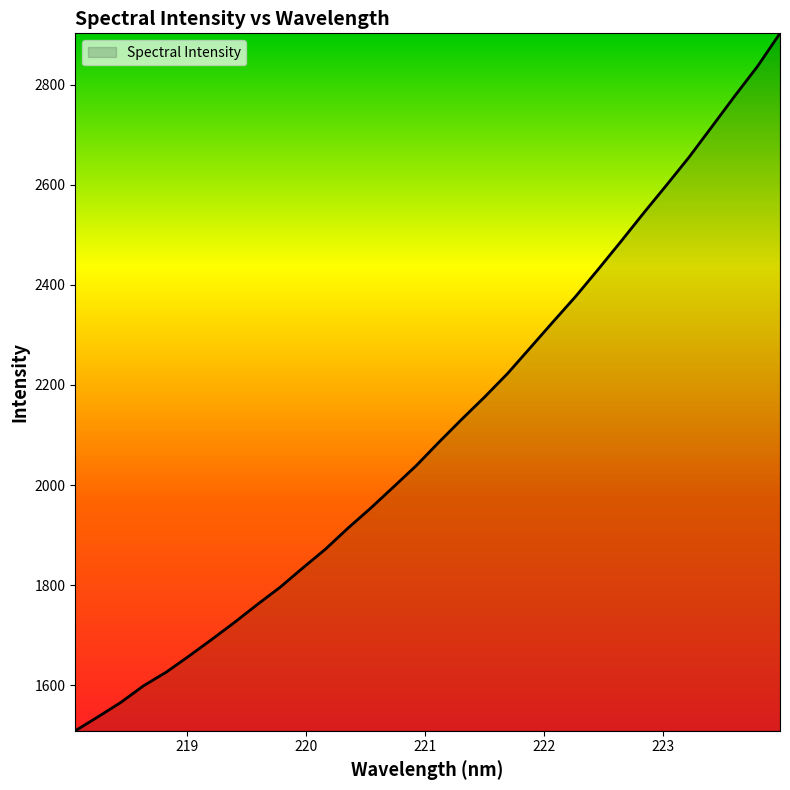

What is the difference between the maximum and minimum values?

1393.2